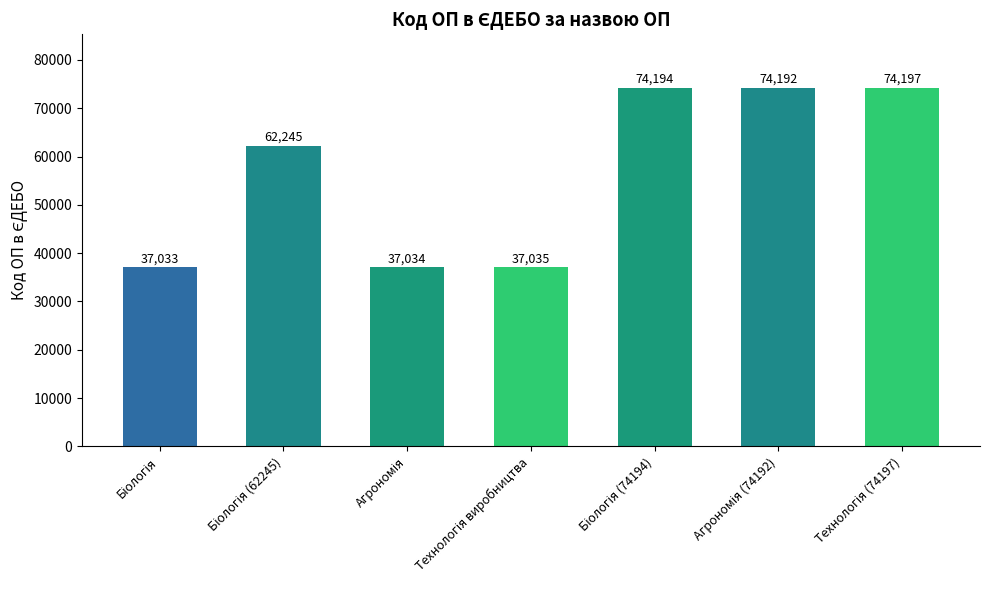

How many data points does each series have?

7